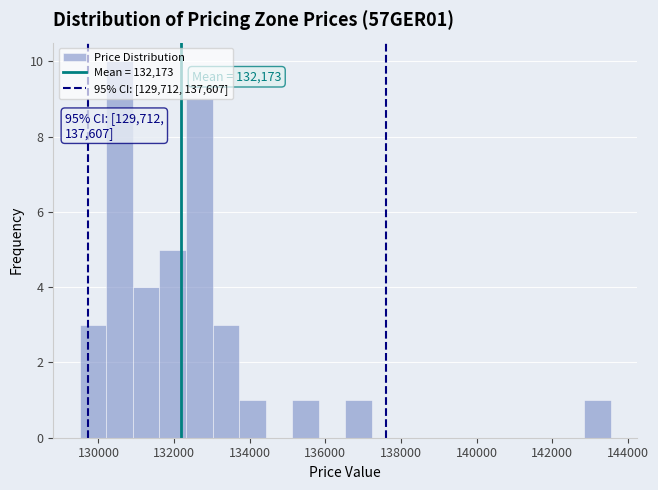

Around what value on the x-axis is the tallest bar? Give the approximate position of its centre, as read against the axis.

130600